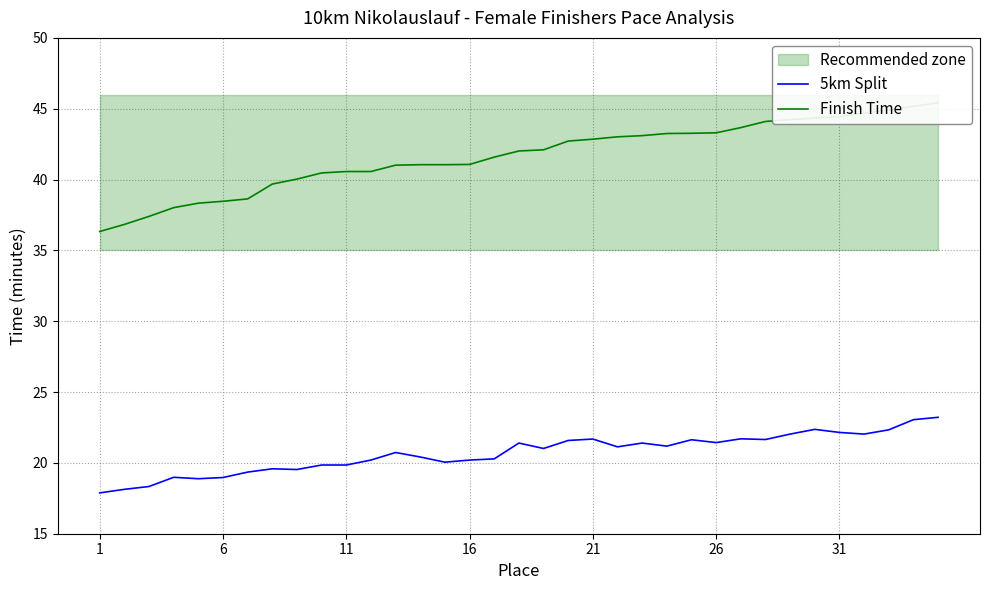

What is the minimum value for 5km Split?

17.9